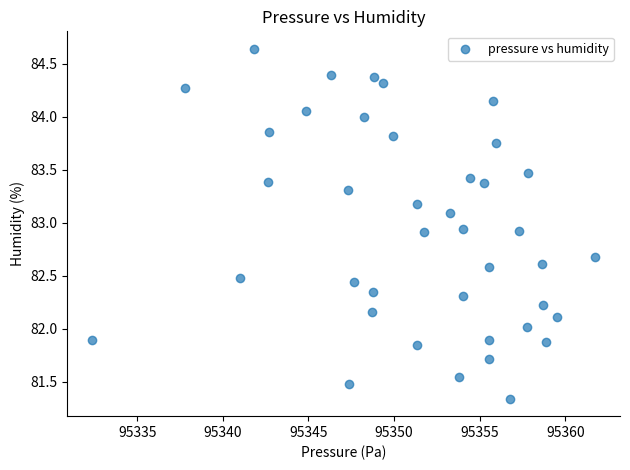

What is the range of X values (max minus min)?

29.3